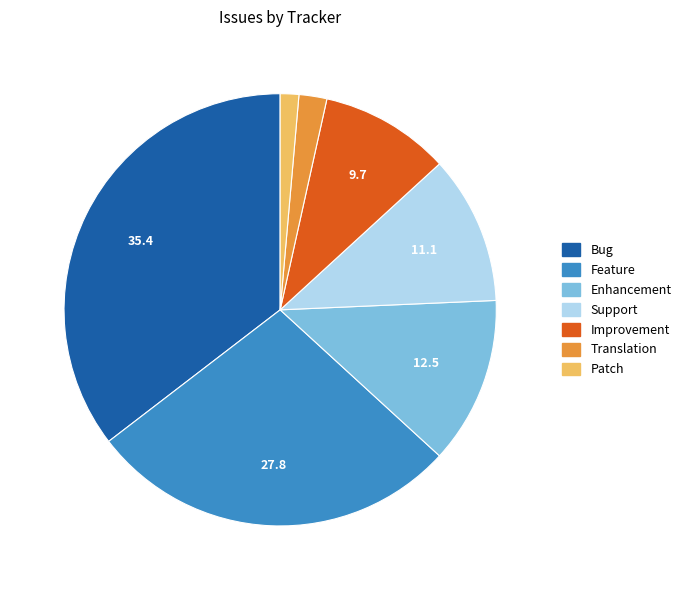

Which slice is the largest?

Bug